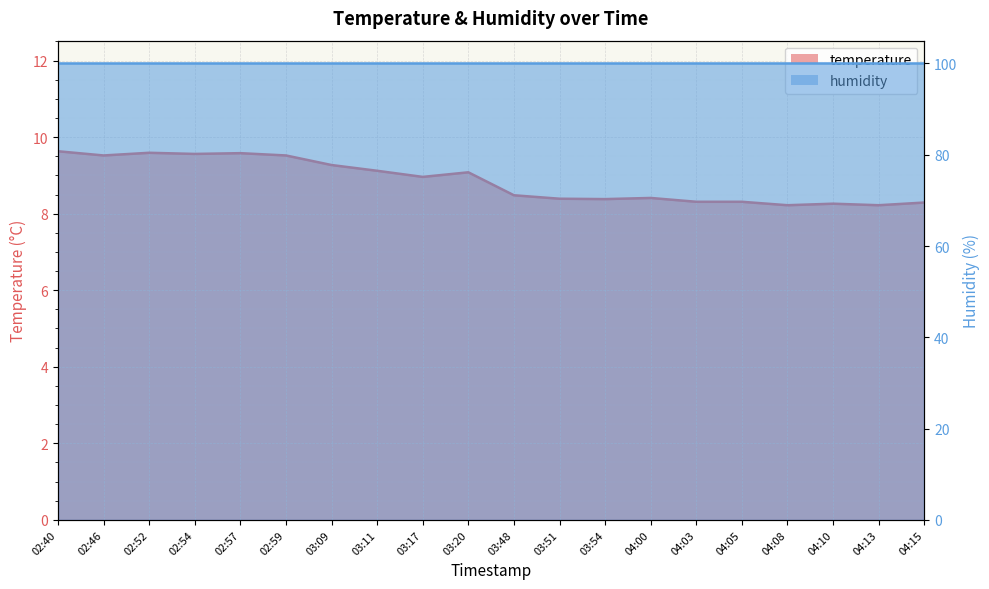

True or false: there are more than 0 points higher than both neighbors.

True